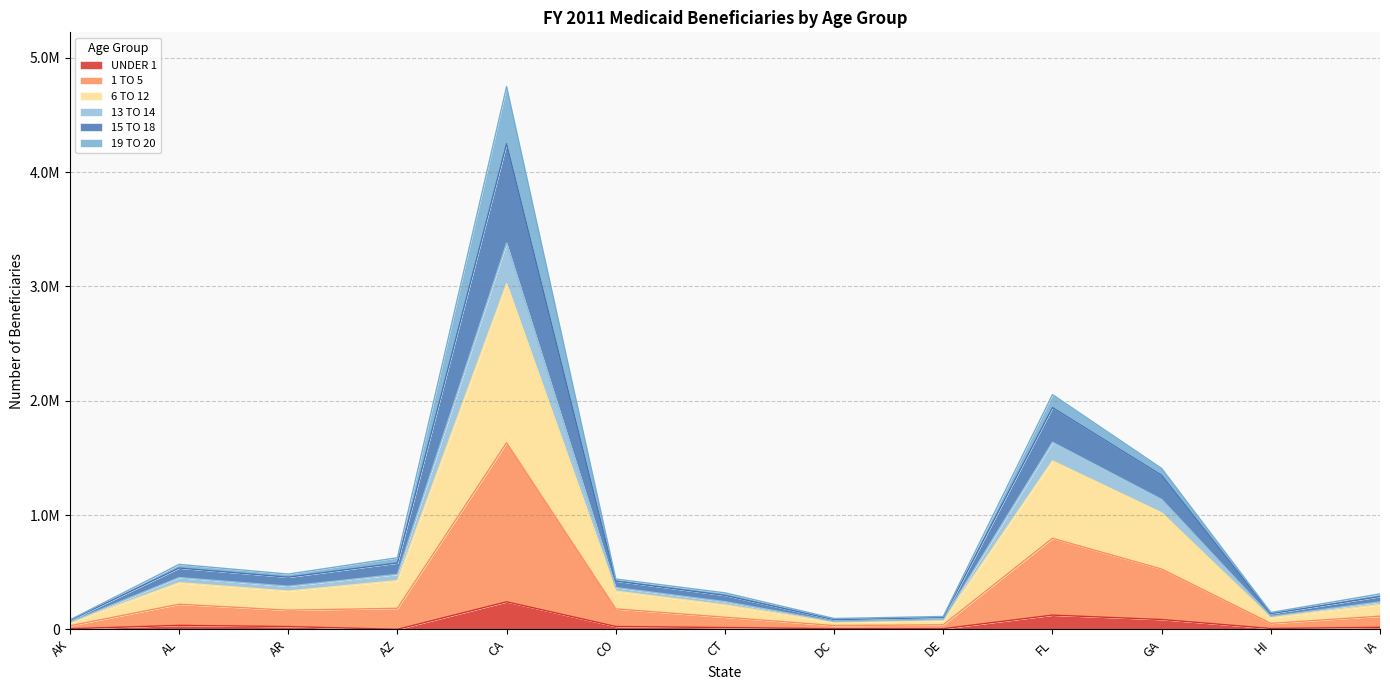

What is the minimum value shown in the chart?

1